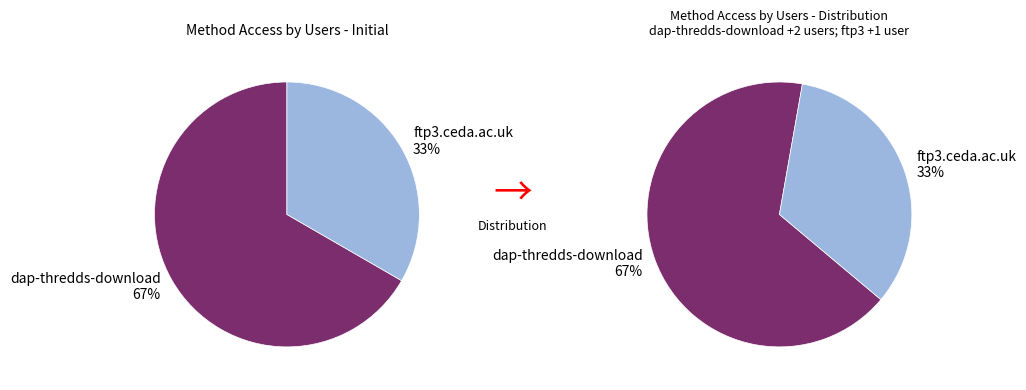

To the nearest percent, what is the combined percentage of ftp3.ceda.ac.uk and dap-thredds-download?

100%